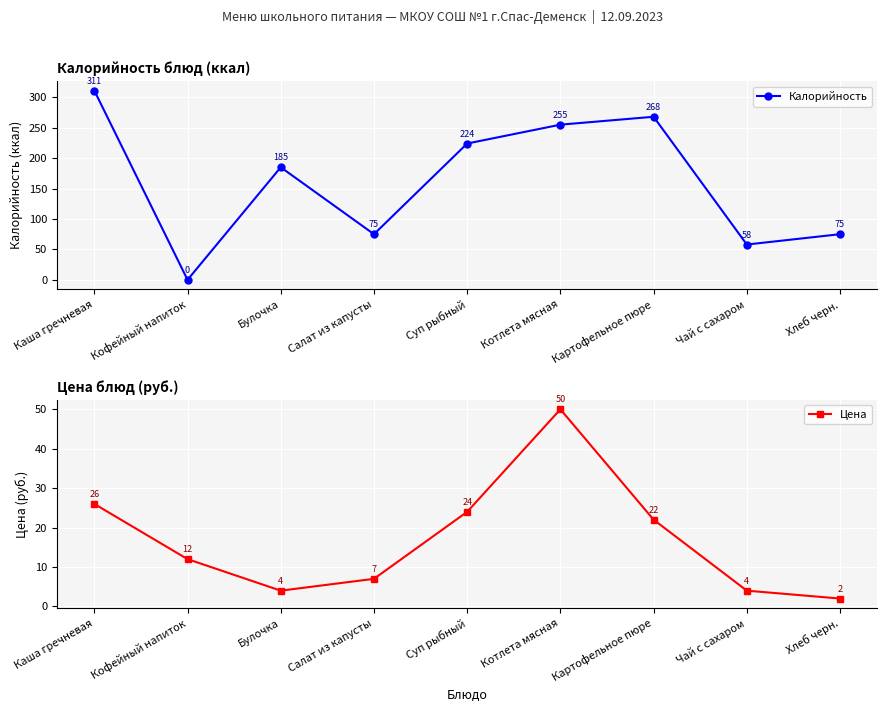

Between Чай с сахаром and Кофейный напиток, which is larger?

Чай с сахаром